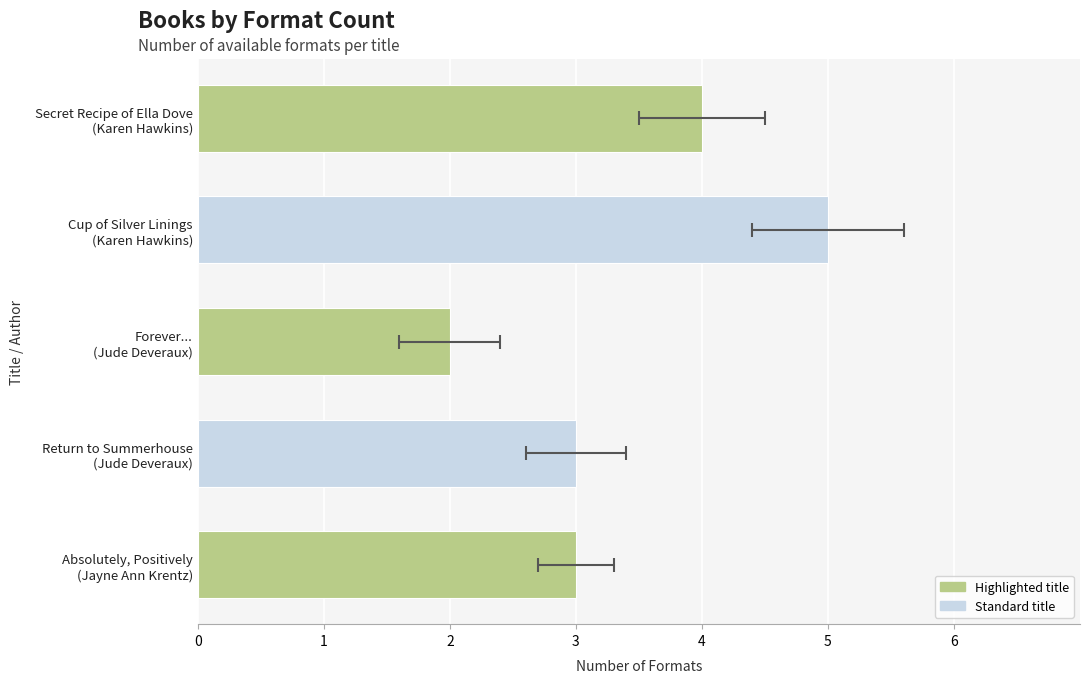

Count the values in the range 3 to 4.

3